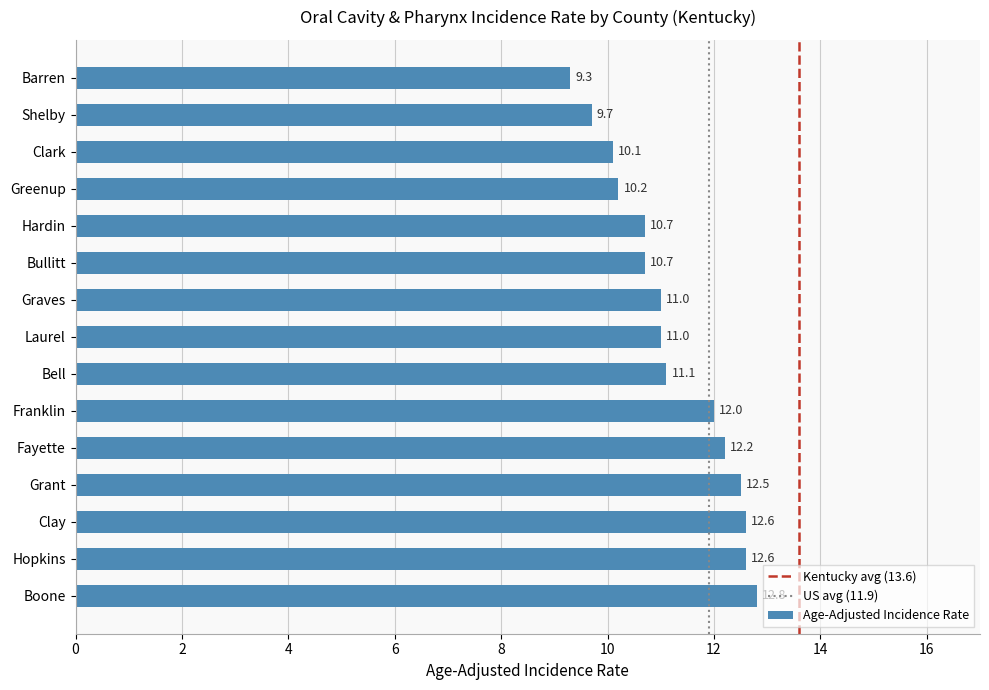

What is the approximate value at Shelby?

9.7